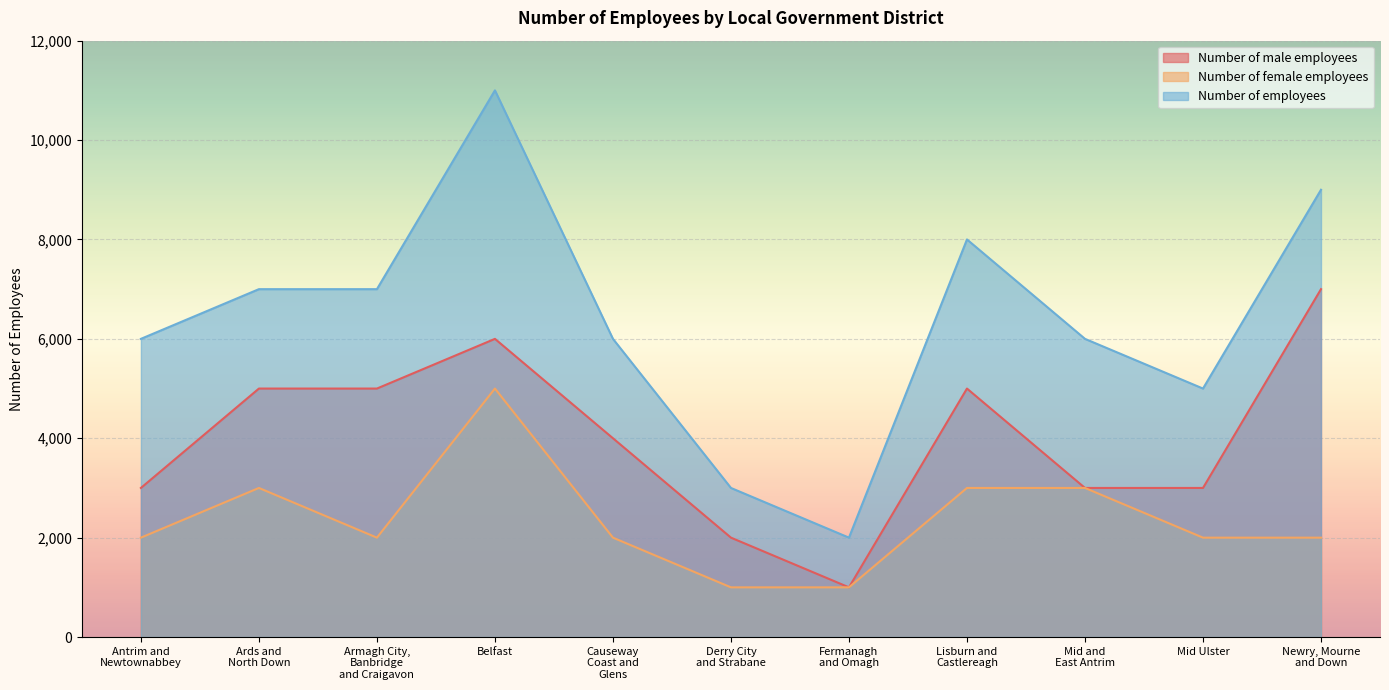

Reading left to right, extract all data points from this chart.

Number of male employees: 3000	5000	5000	6000	4000	2000	1000	5000	3000	3000	7000
Number of female employees: 2000	3000	2000	5000	2000	1000	1000	3000	3000	2000	2000
Number of employees: 6000	7000	7000	11000	6000	3000	2000	8000	6000	5000	9000